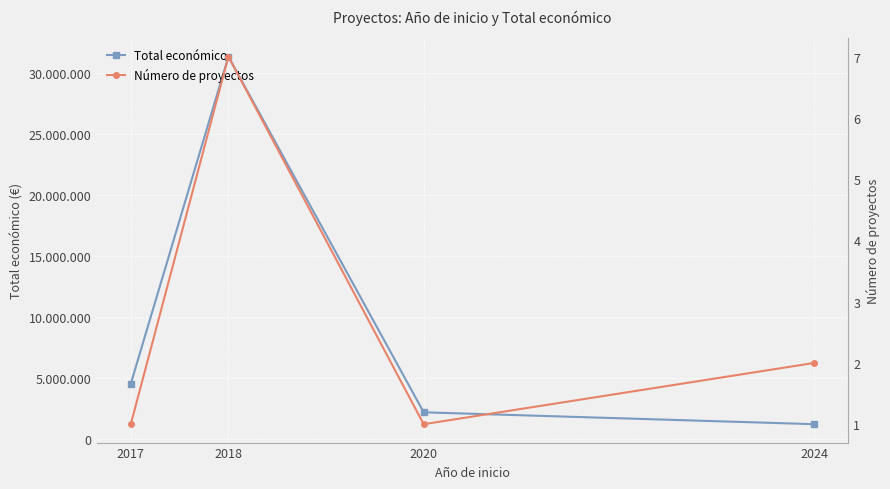

How many values in the Total económico series exceed 4520649?

1